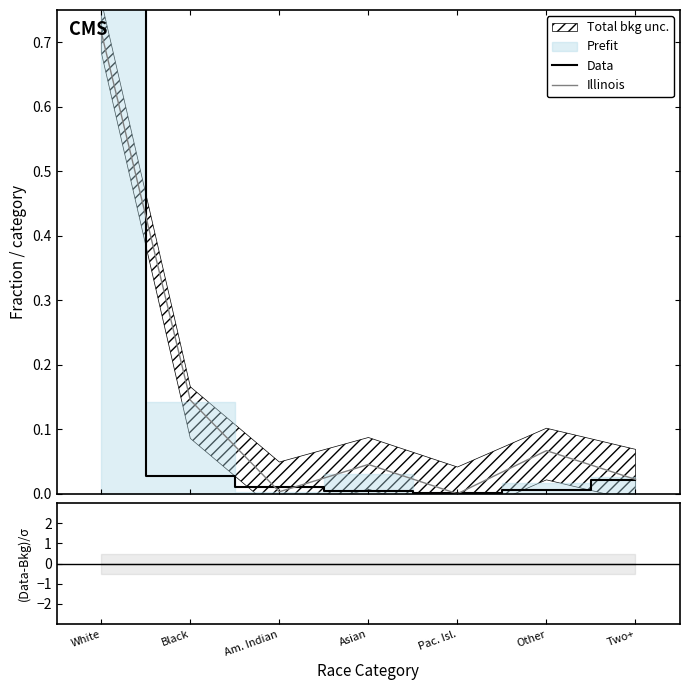

How many intersections are there between Illinois and Data?

5